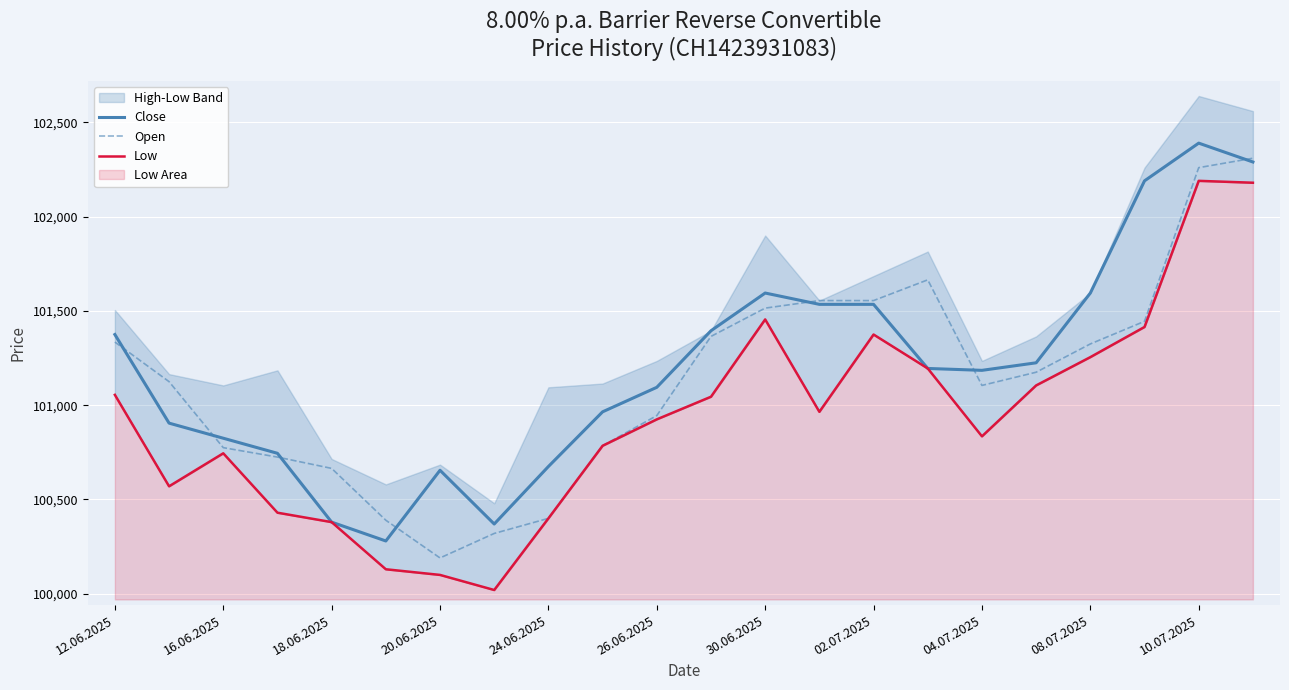

Rank the series by their maximum value, from highest to lowest.

Close, Open, Low